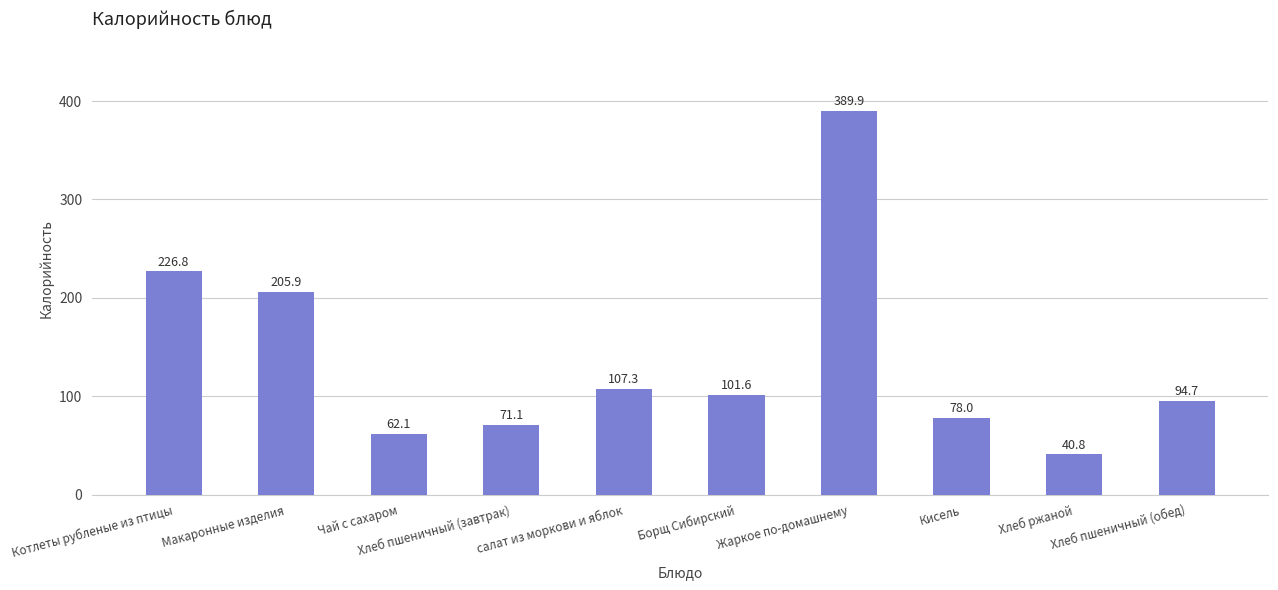

What is the difference between the maximum and second lowest values?

327.8